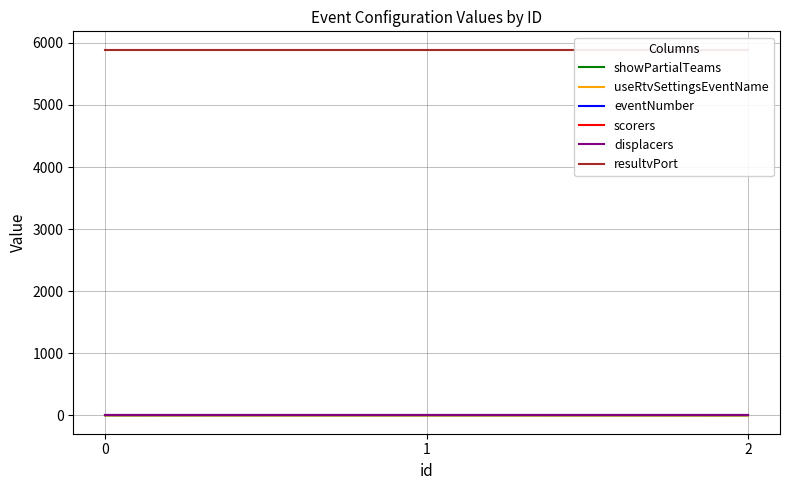

Between 1 and 0, which is larger?

1